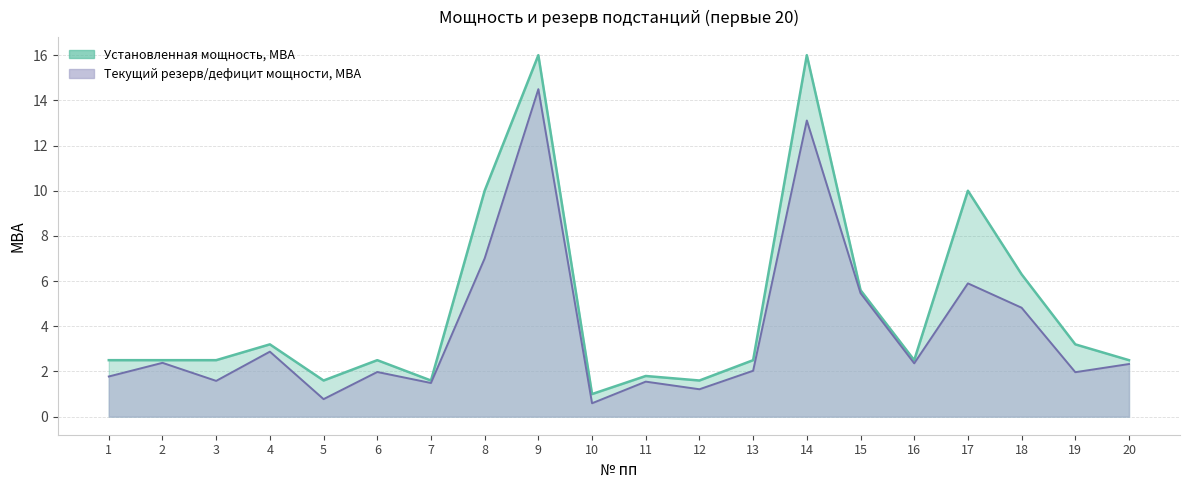

What is the difference between the maximum and second lowest values in the Текущий резерв/дефицит мощности, МВА series?

13.7